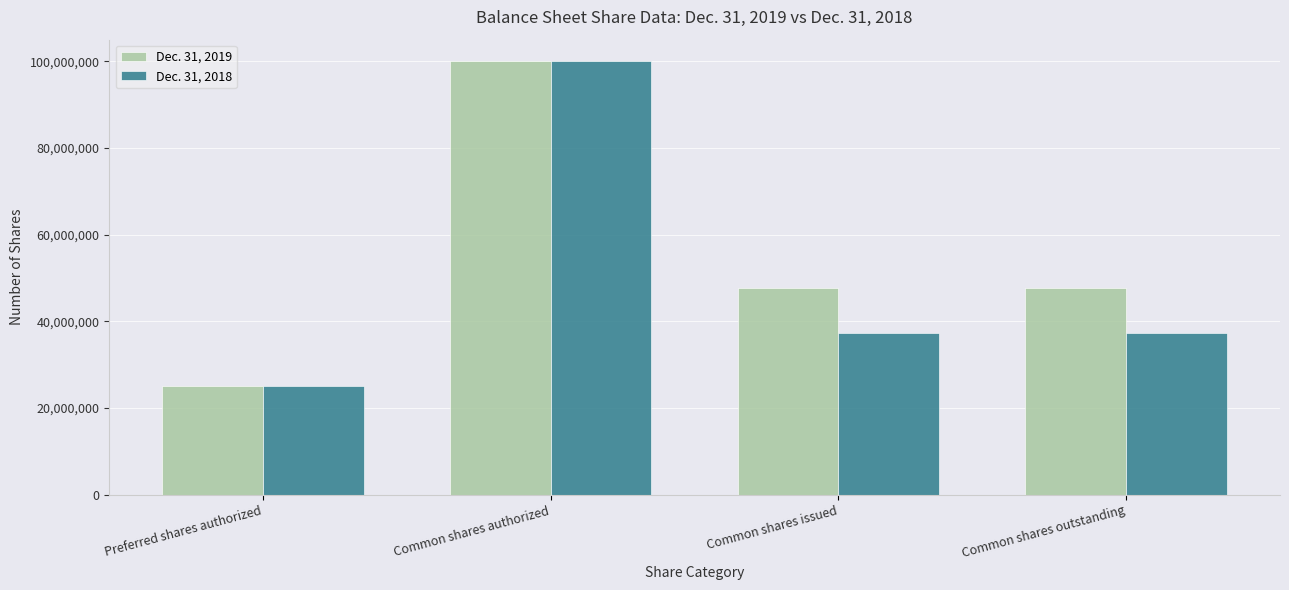

What is the spread (max minus min) of values at Common shares outstanding?

10296799